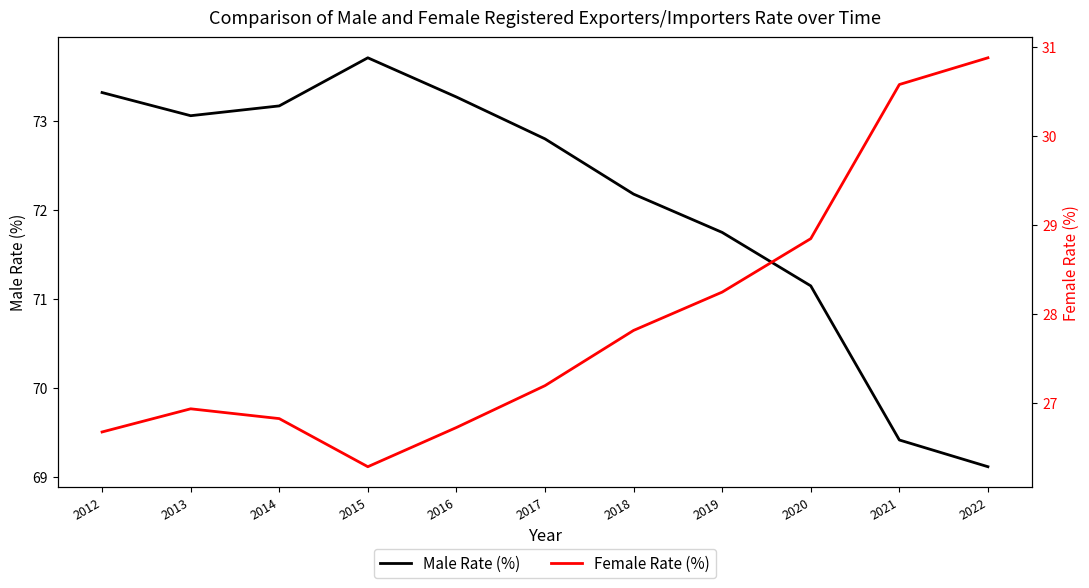

Is it true that Male Rate (%) equals 72.2 at 2018?

True